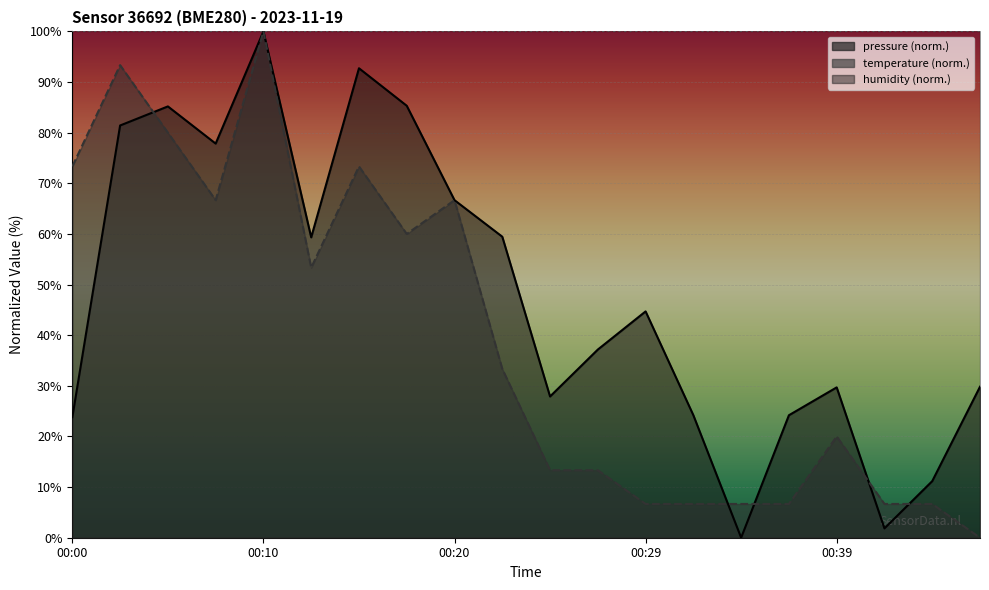

List the labels in order of pressure value, largest first.

00:10, 00:15, 00:17, 00:05, 00:02, 00:07, 00:20, 00:22, 00:12, 00:29, 00:27, 00:46, 00:39, 00:25, 00:32, 00:37, 00:00, 00:44, 00:42, 00:34